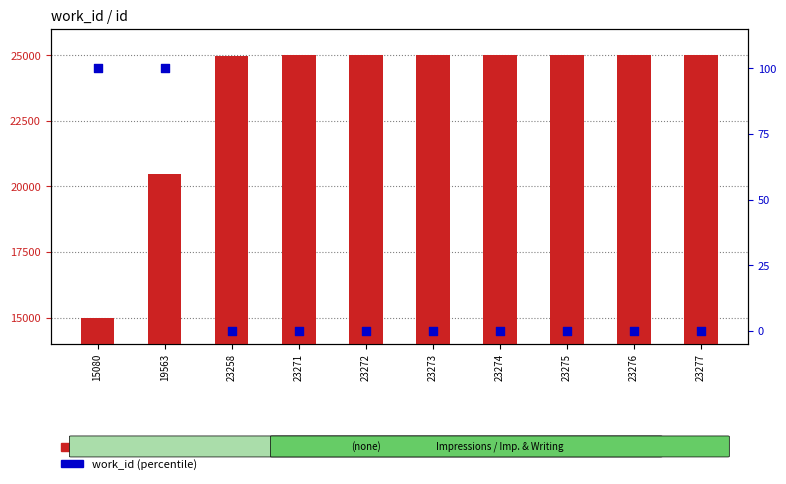

At how many categories does at least one series exceed 21?

10